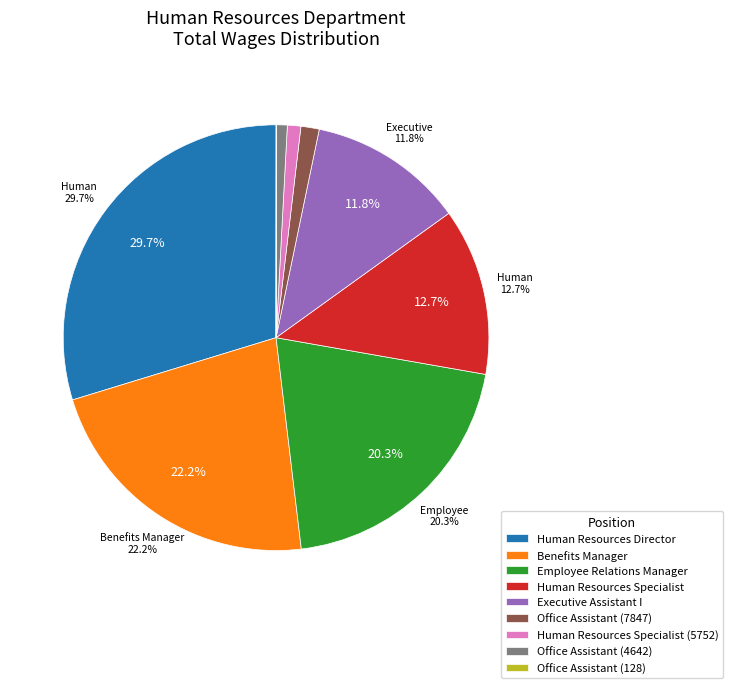

Is there any slice that represents more than half of the pie?

No